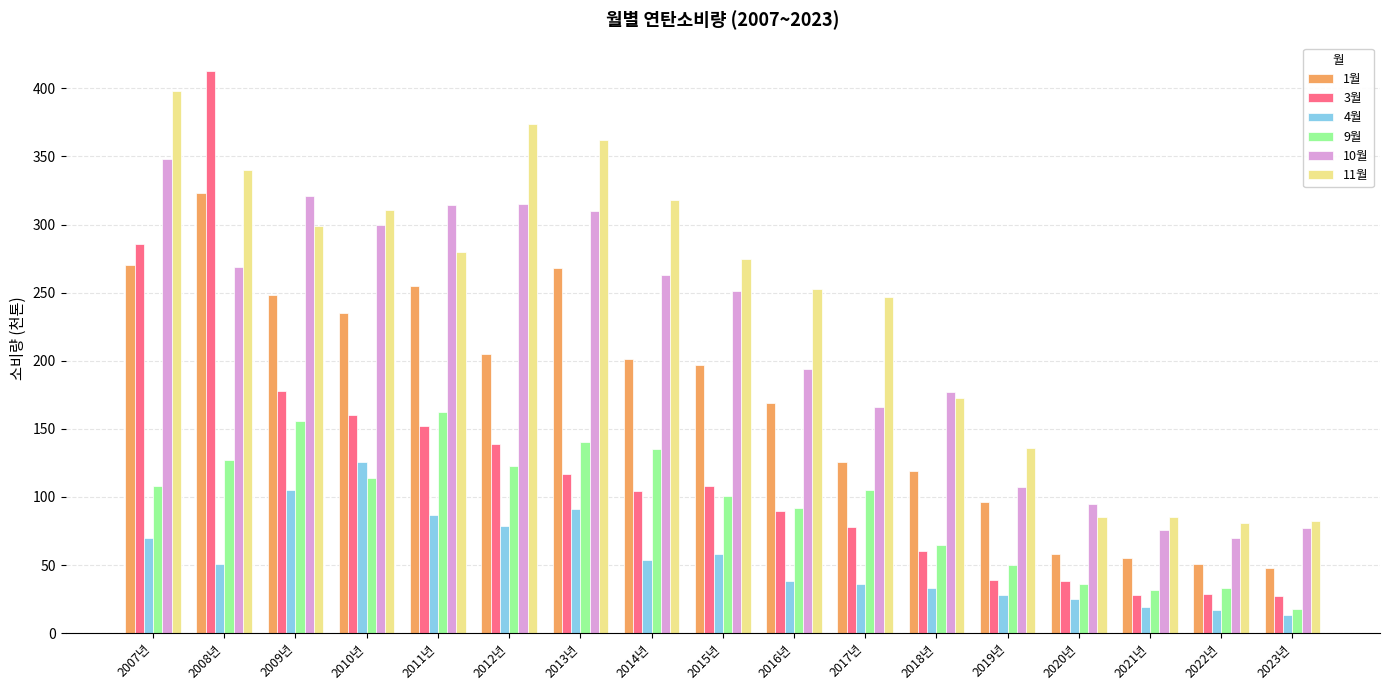

Is the value of 3월 at 2010년 greater than the value of 11월 at 2019년?

Yes